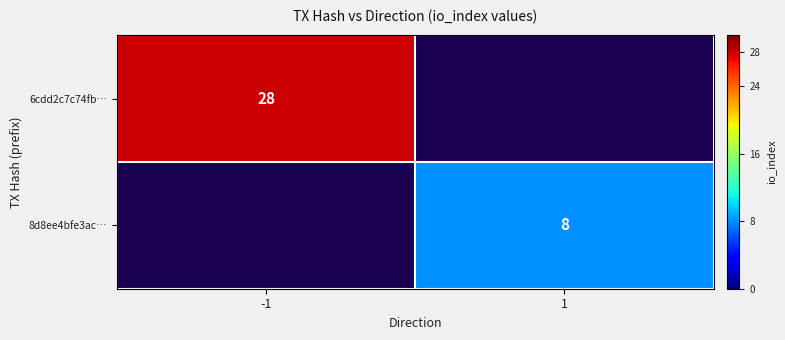

The value of 8d8ee4bfe3ac… at 1 is 8. True or false?

True